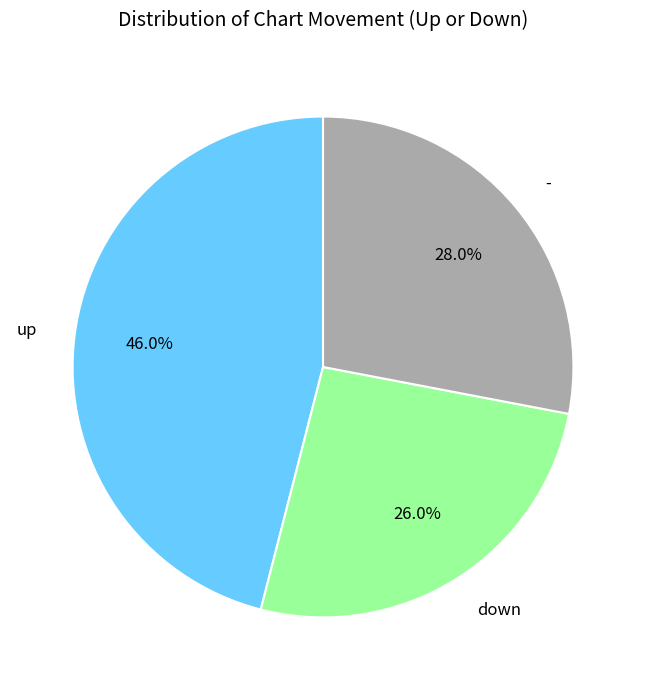

To the nearest percent, what is the combined percentage of down and -?

54%